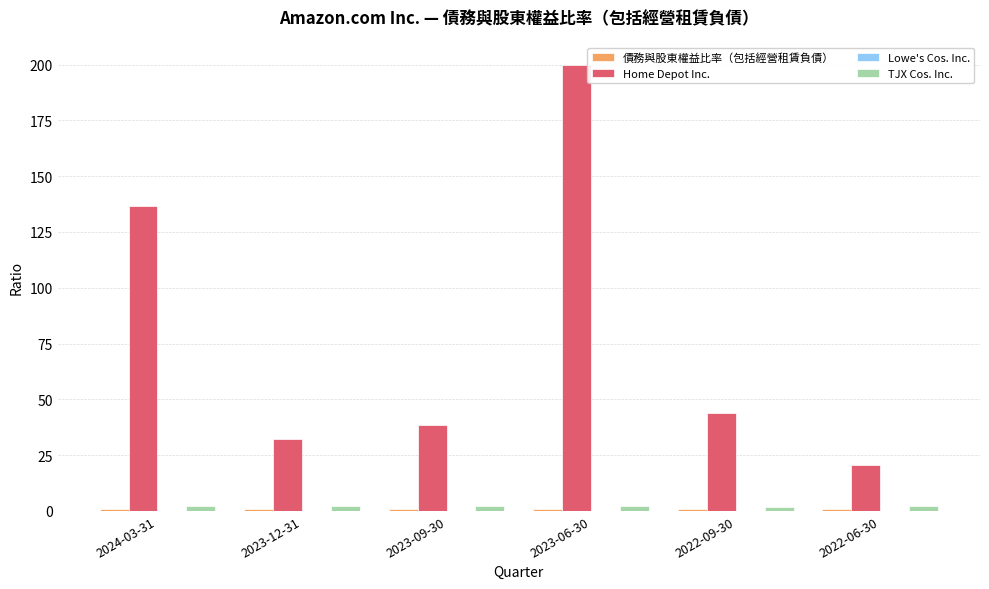

What is the sum of the Home Depot Inc. values at 2022-06-30 and 2024-03-31?

157.0